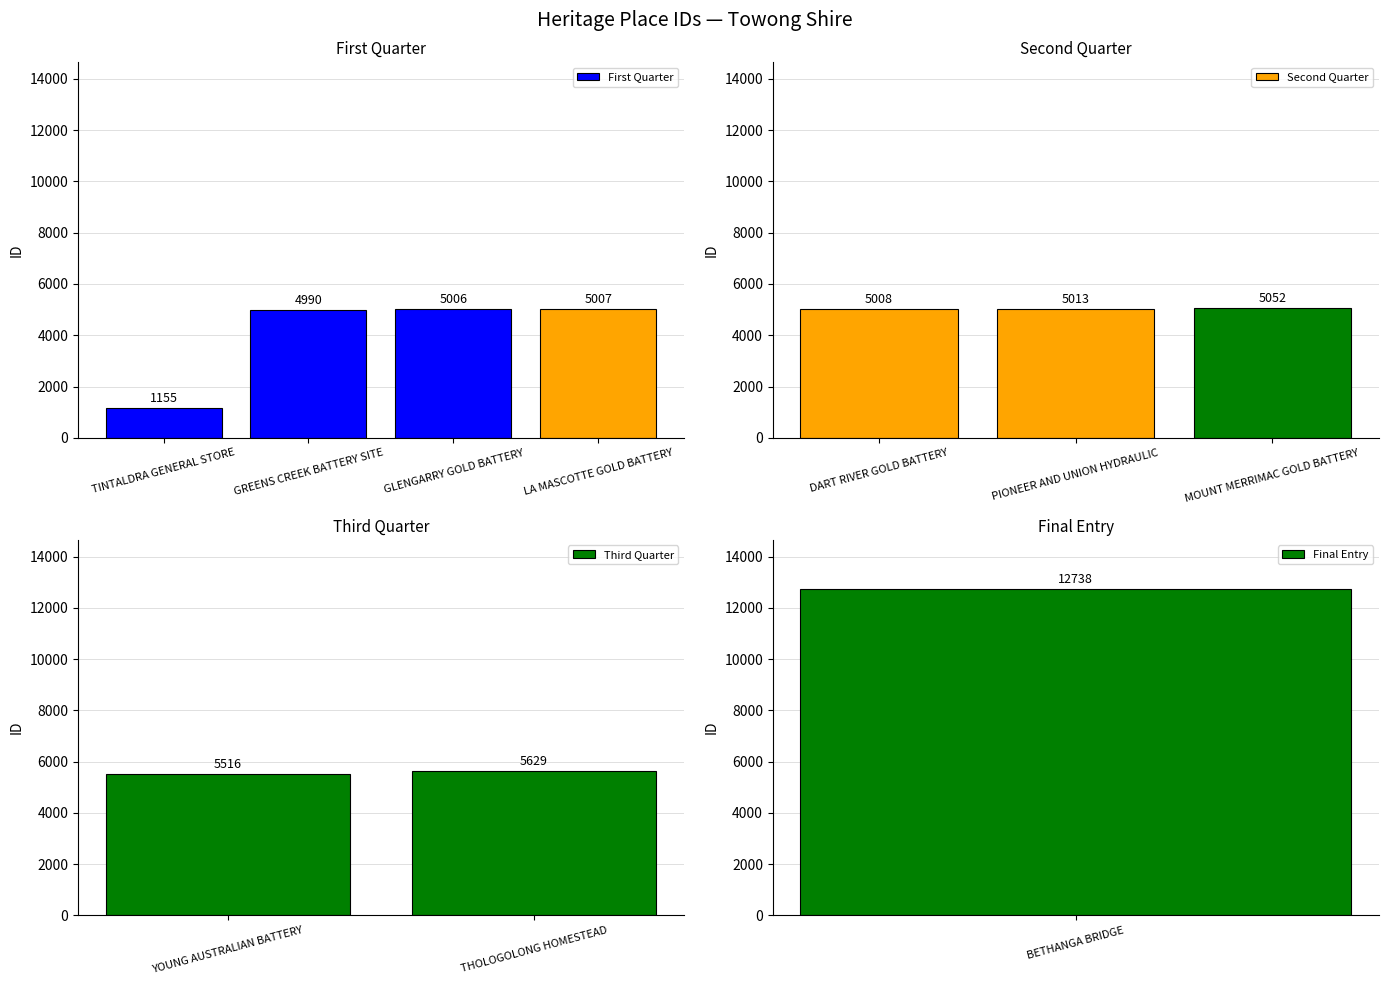

What is the label of the 4th bar from the left?

LA MASCOTTE GOLD BATTERY